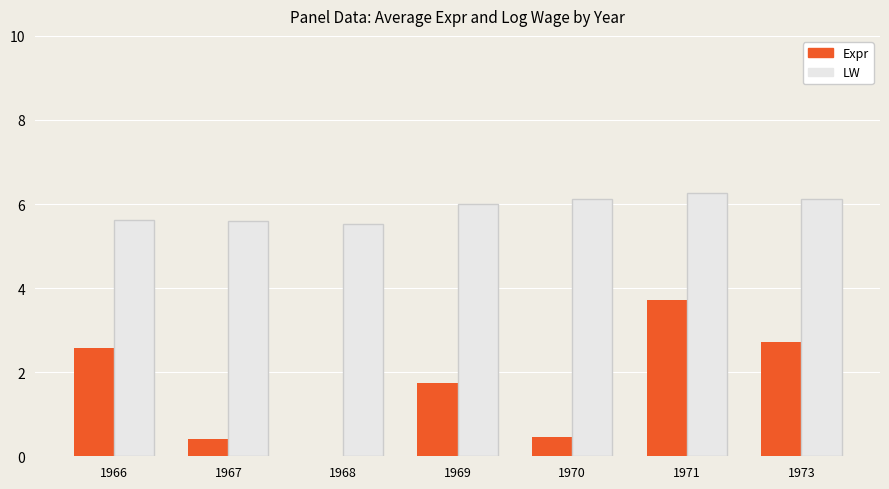

How many groups of bars are there?

7